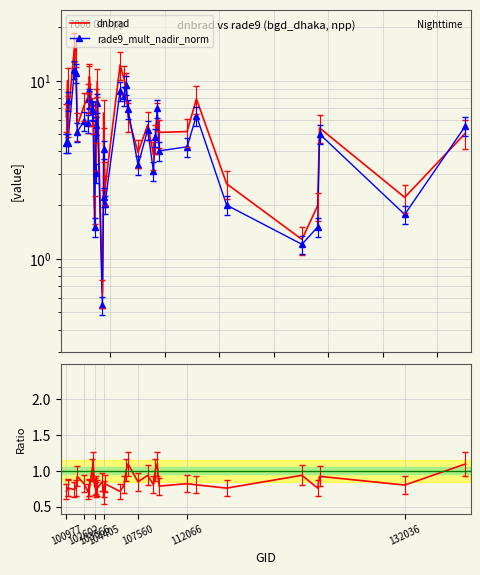

What is the greatest value displayed?

15.6